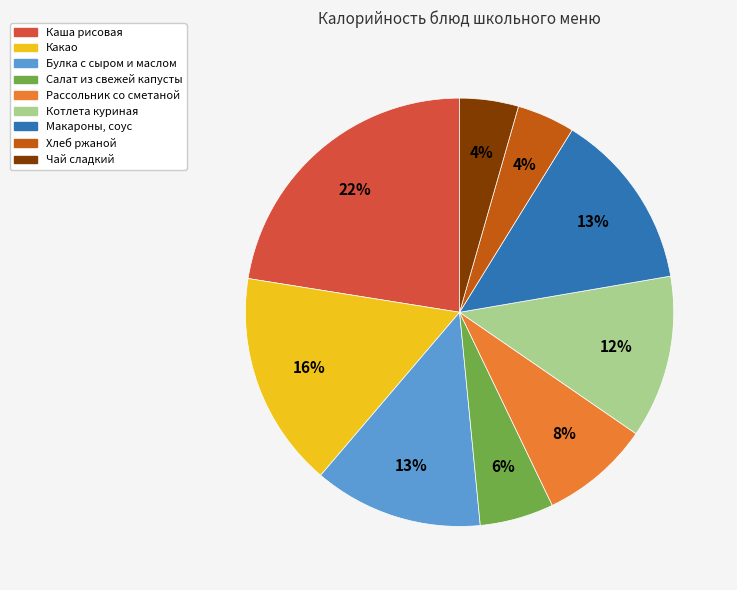

Does any single category account for the majority?

No